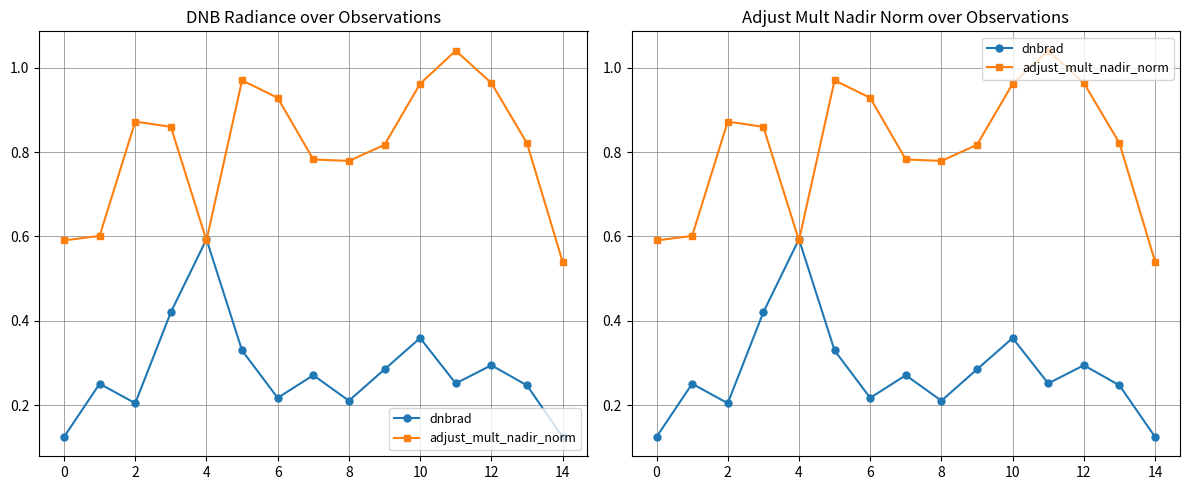

How many lines are shown in the chart?

2